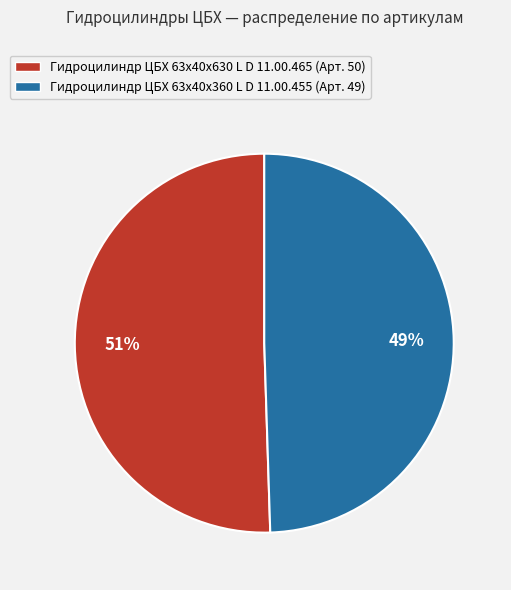

Is it true that Гидроцилиндр ЦБХ 63х40х360 L D 11.00.455 is 57% of the pie?

False